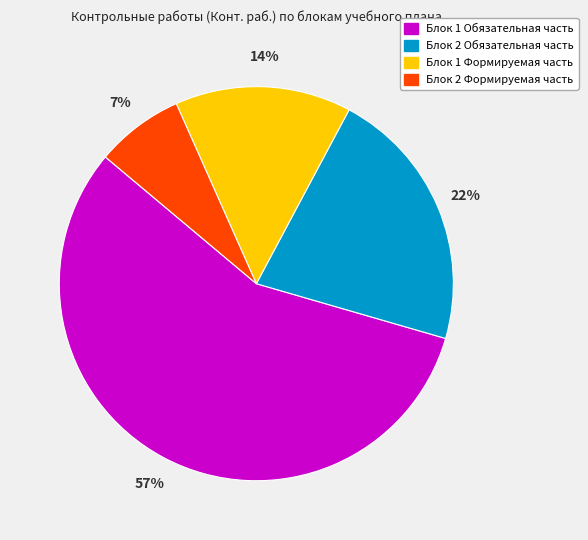

Is there a majority slice in this chart?

Yes